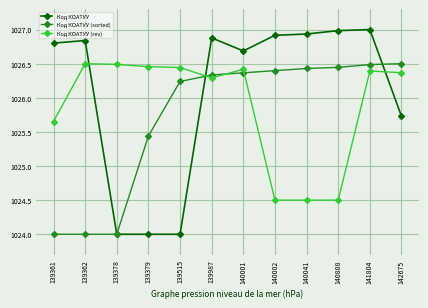

What is the maximum value shown in the chart?

1027.0